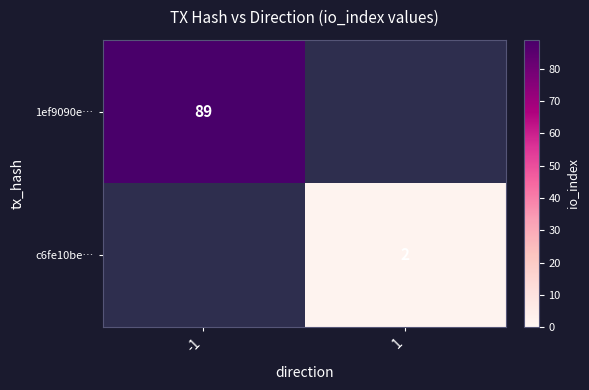

Is it true that c6fe10be… equals 2 at 1?

True